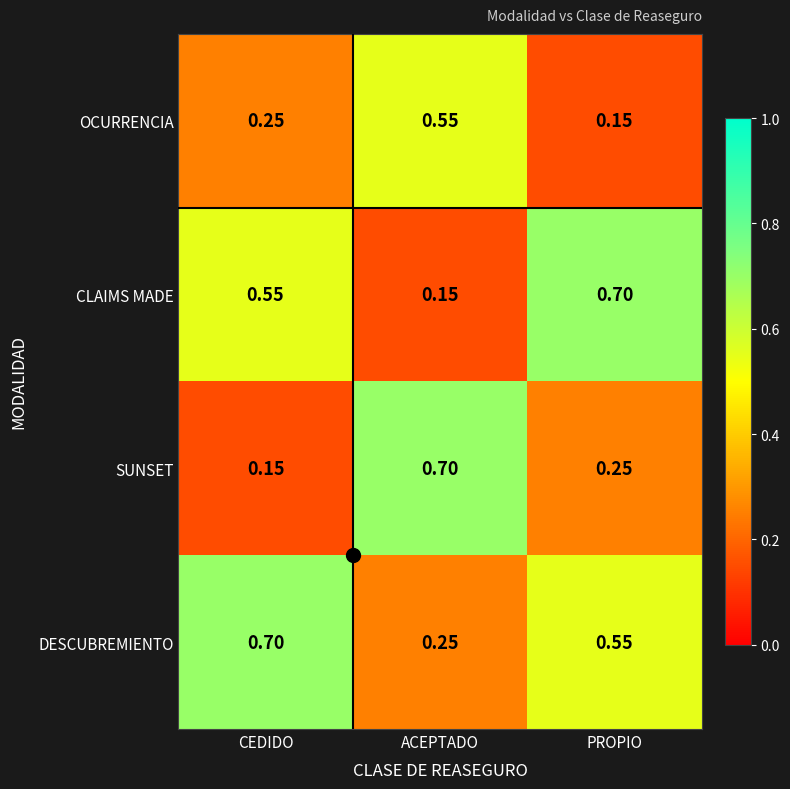

Rank the series at ACEPTADO from highest to lowest value.

SUNSET, OCURRENCIA, DESCUBREMIENTO, CLAIMS MADE